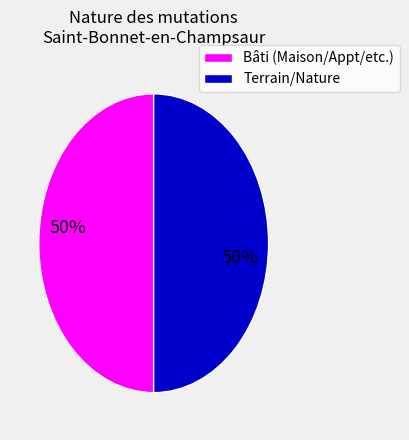

To the nearest percent, what is the average slice percentage?

50%